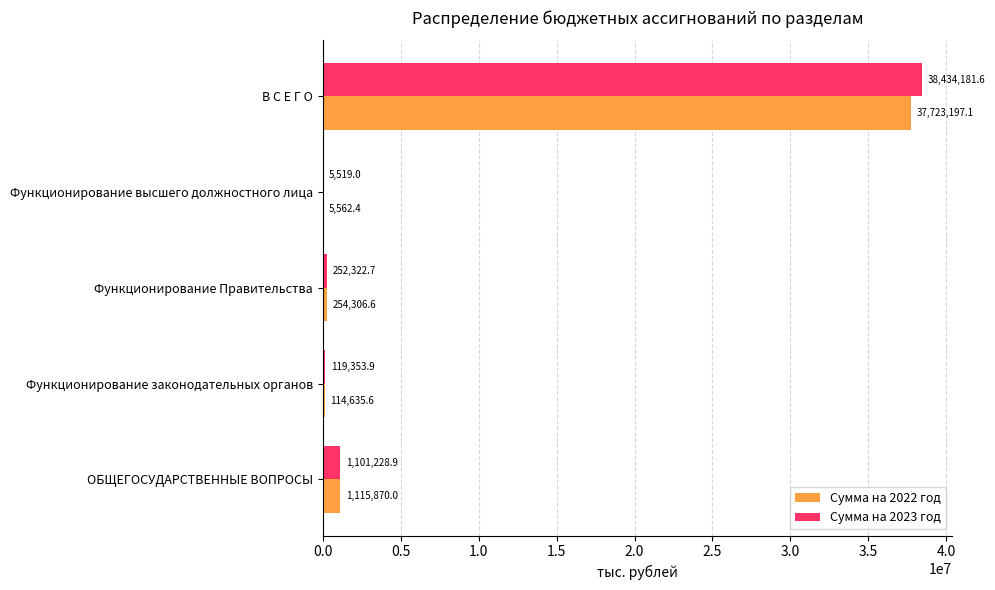

What is the maximum value shown in the chart?

38434181.6